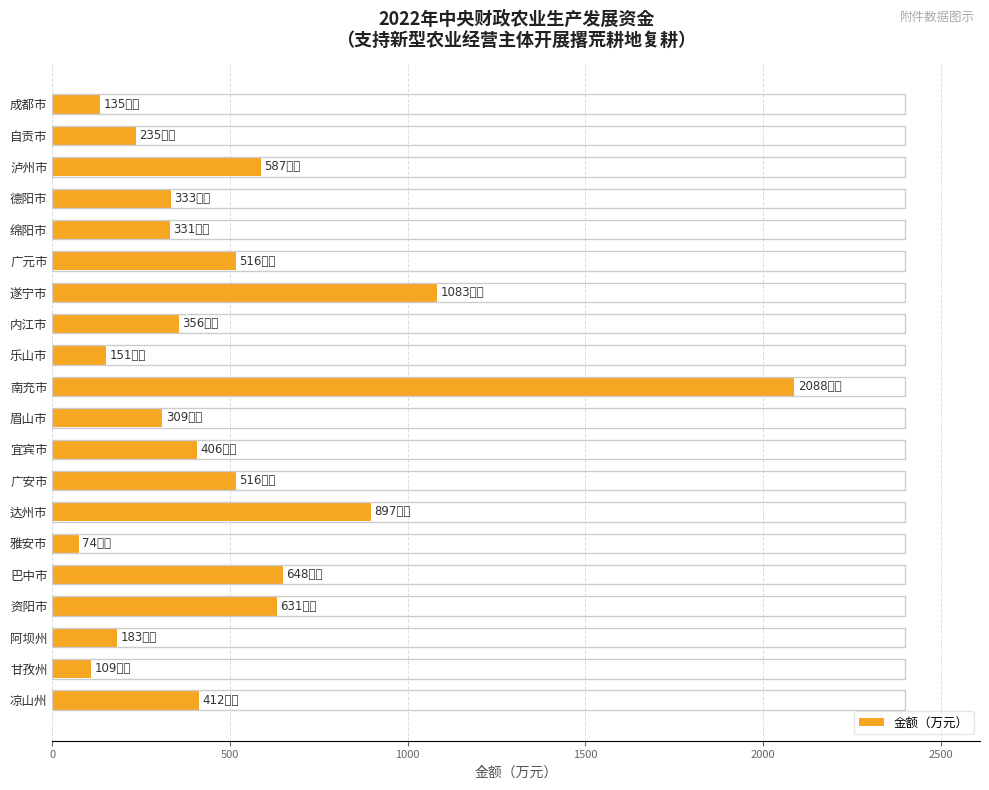

What is the greatest value displayed?

2088